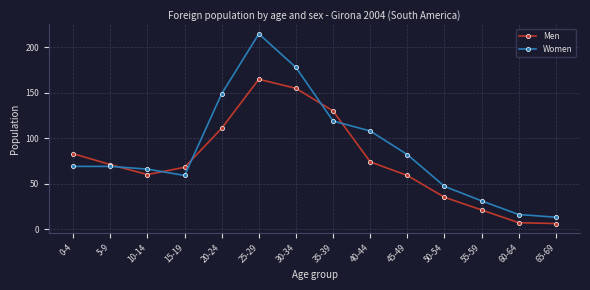

What is the maximum value for Men?

165